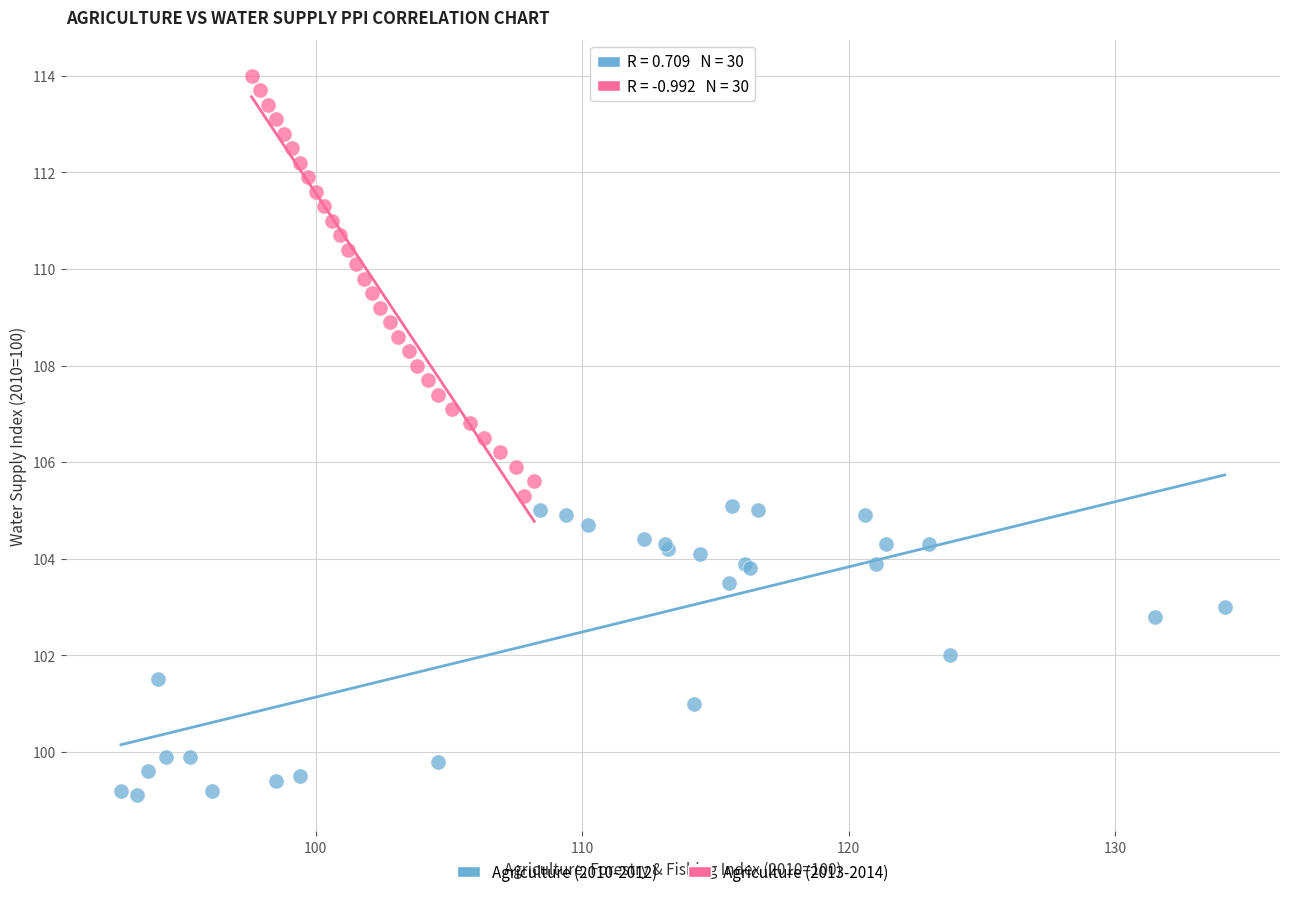

What are all the series names shown in the legend?

Agriculture (2010-2012), Agriculture (2013-2014)